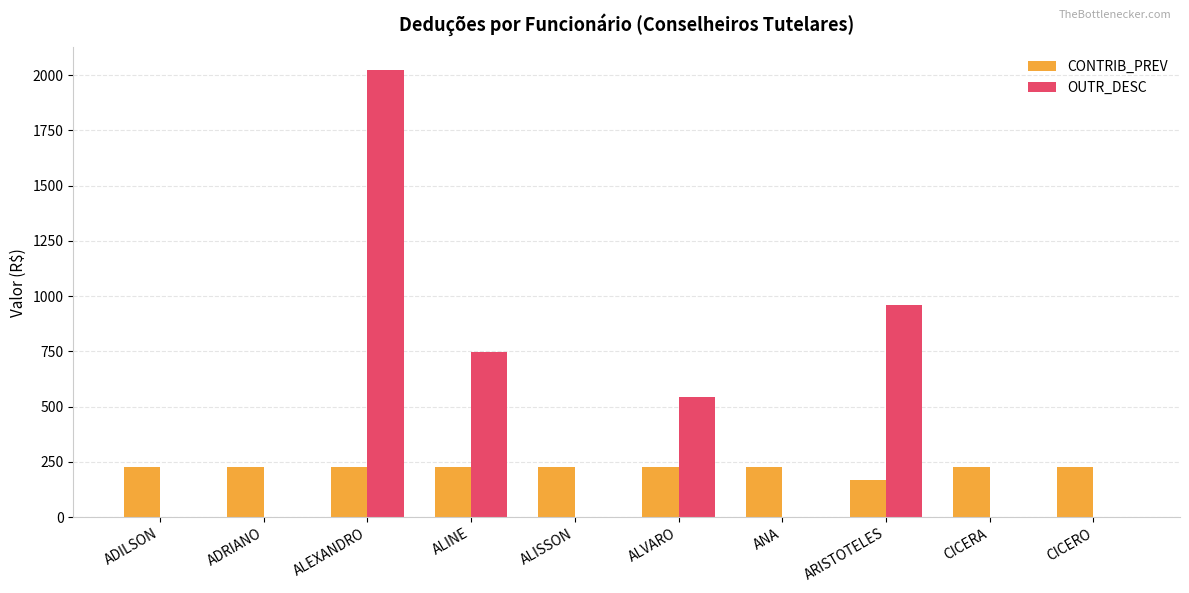

Which series has the widest spread of values?

OUTR_DESC